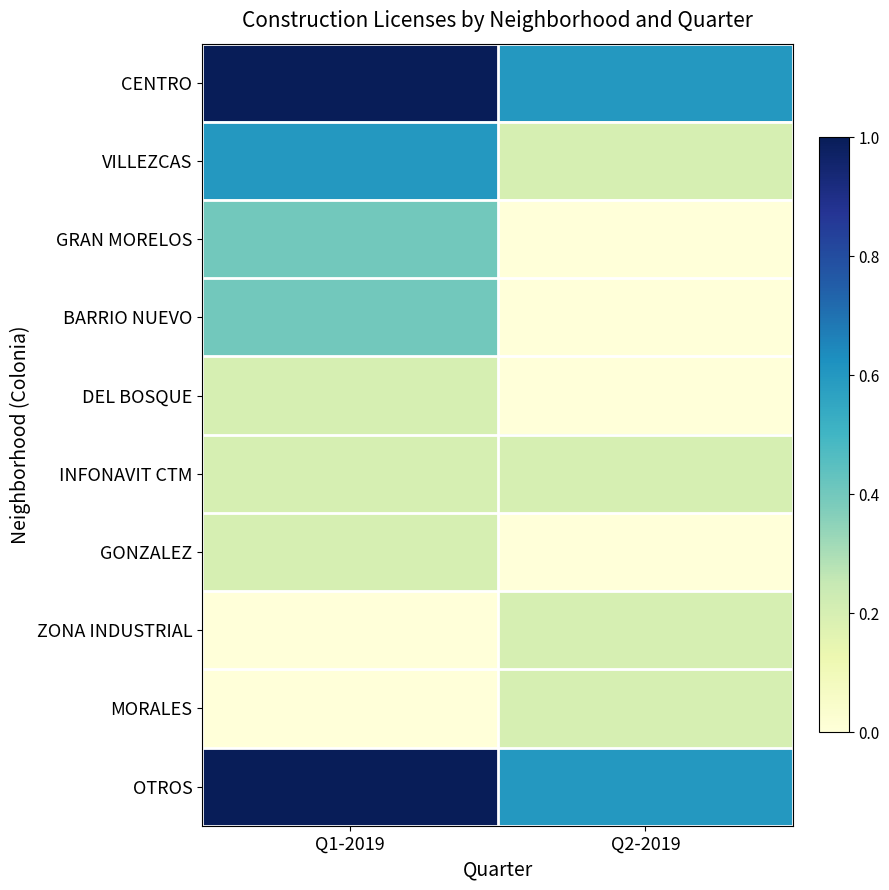

Reading left to right, what are all the values shown in this chart?

CENTRO: Q1-2019=1.0	Q2-2019=0.6
VILLEZCAS: Q1-2019=0.6	Q2-2019=0.2
GRAN MORELOS: Q1-2019=0.4	Q2-2019=0.0
BARRIO NUEVO: Q1-2019=0.4	Q2-2019=0.0
DEL BOSQUE: Q1-2019=0.2	Q2-2019=0.0
INFONAVIT CTM: Q1-2019=0.2	Q2-2019=0.2
GONZALEZ: Q1-2019=0.2	Q2-2019=0.0
ZONA INDUSTRIAL: Q1-2019=0.0	Q2-2019=0.2
MORALES: Q1-2019=0.0	Q2-2019=0.2
OTROS: Q1-2019=1.0	Q2-2019=0.6